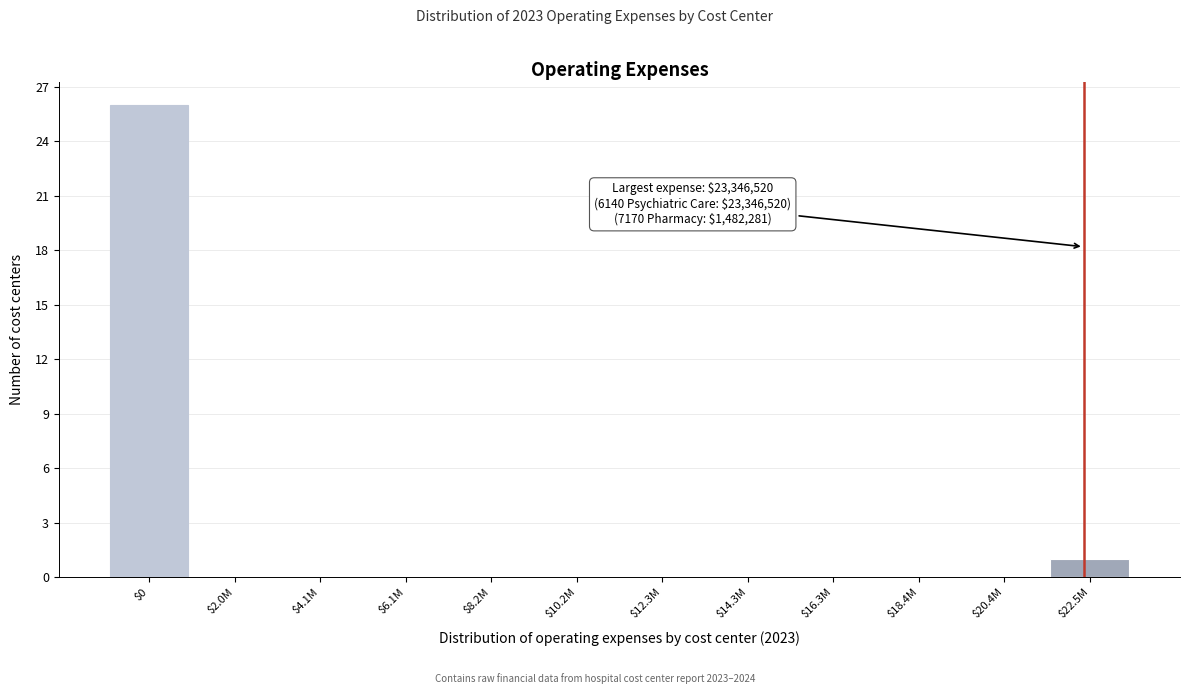

Where is the data nearest to the value 13?

$22.5M